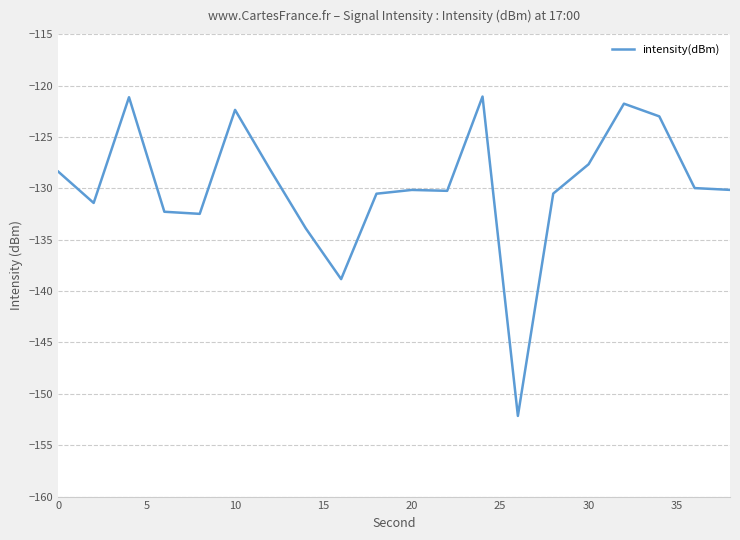

What is the smallest value displayed?

-152.2